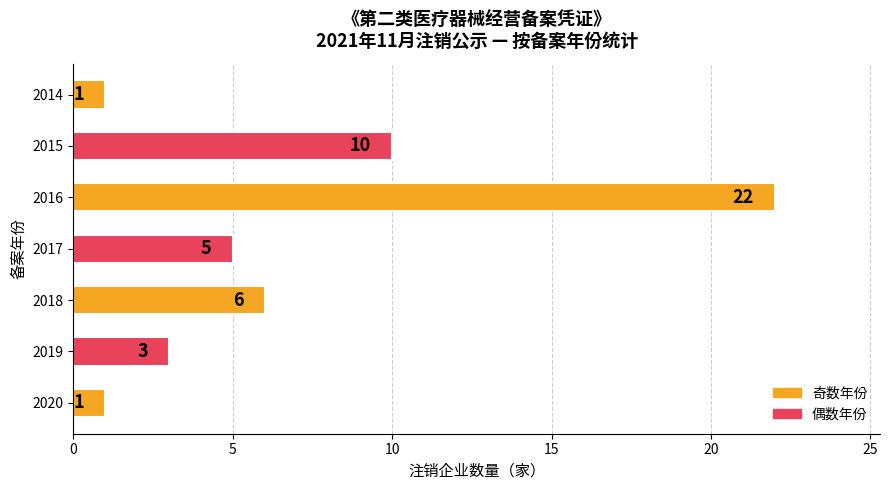

Read the value at 2017, to the nearest 5.

5